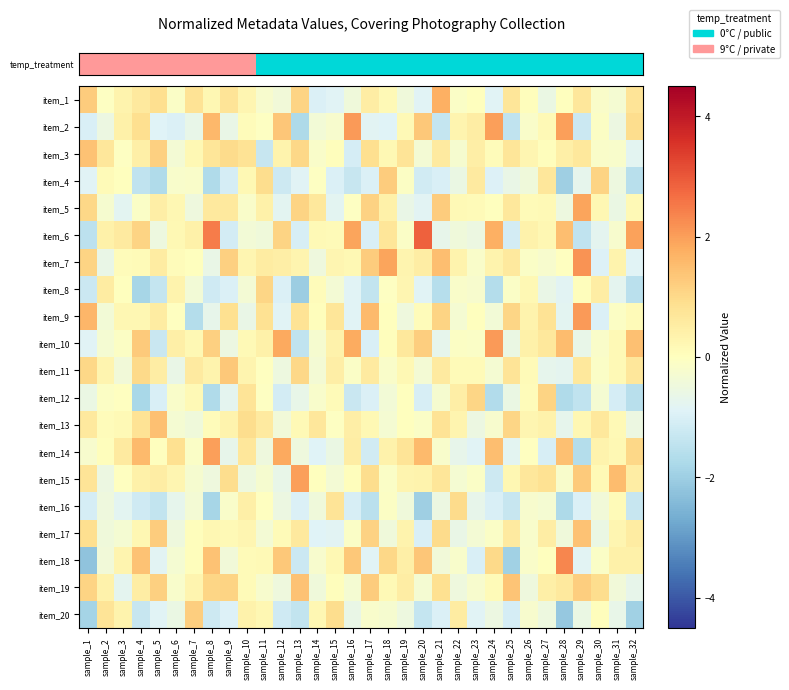

What is the spread (max minus min) of values at sample_28?

4.5